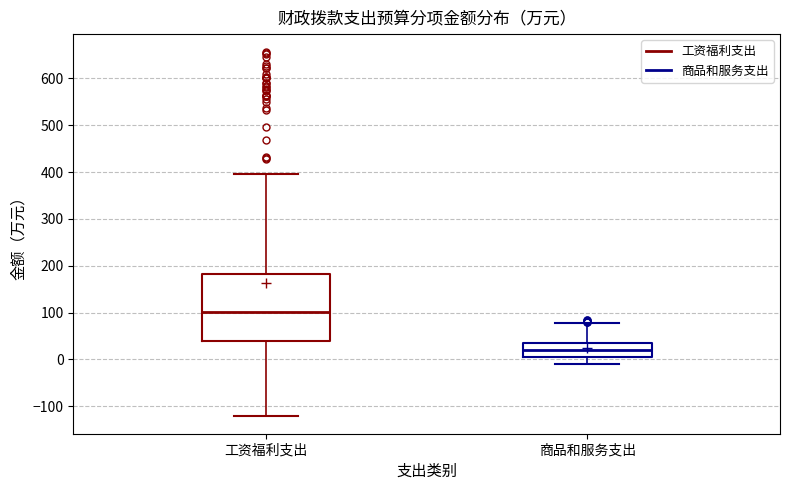

Where does the upper whisker of the box for 工资福利支出 end on the y-axis? The values are not printed on the chart, so give them approximately, as read against the axis.

400